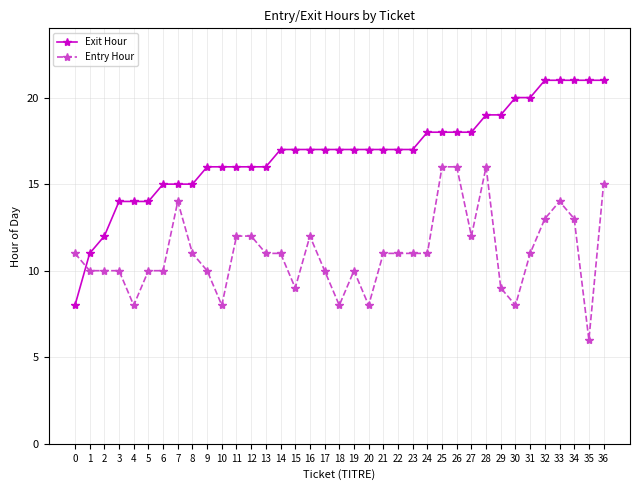

At which category is the sum across all series the highest?

36